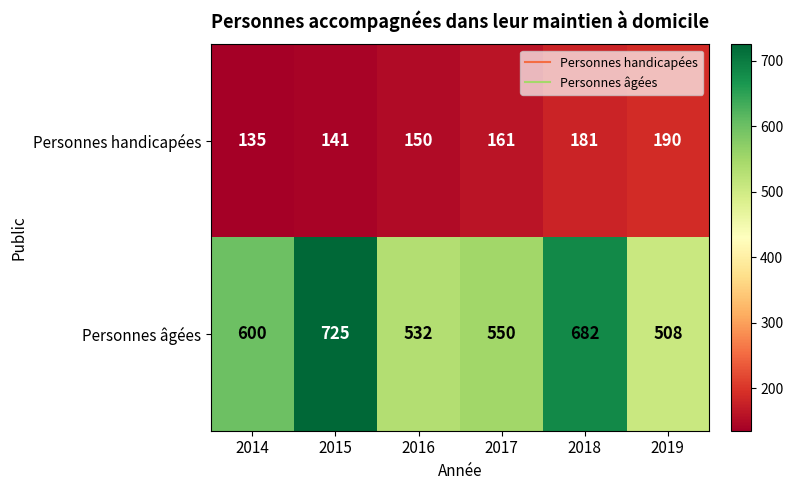

What is the approximate value of Personnes âgées at 2016, to the nearest 50?

550